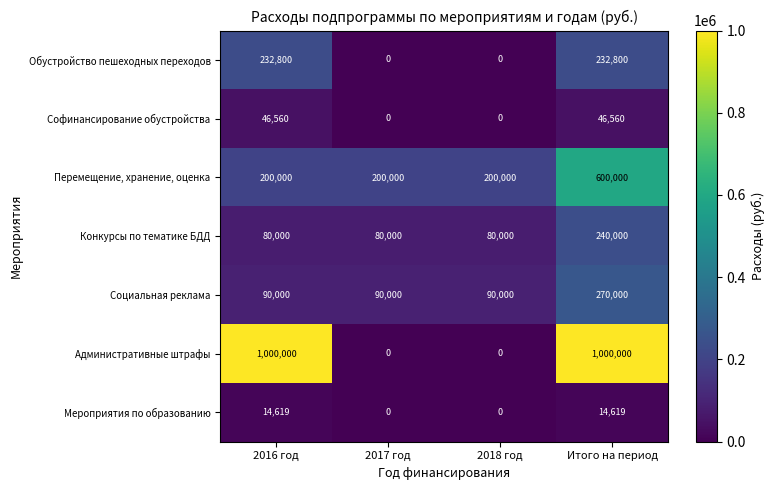

What is the sum of the Конкурсы по тематике БДД values at 2017 год and 2018 год?

160000